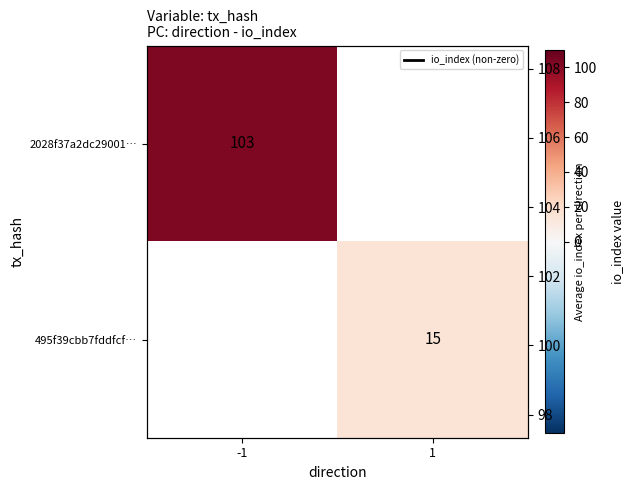

The value of 2028f37a2dc29001… at -1 is 103. True or false?

True